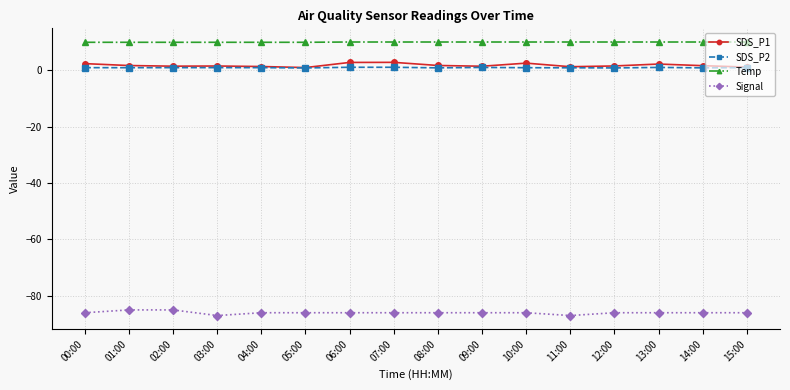

What is the label of the 6th point from the right?

10:00